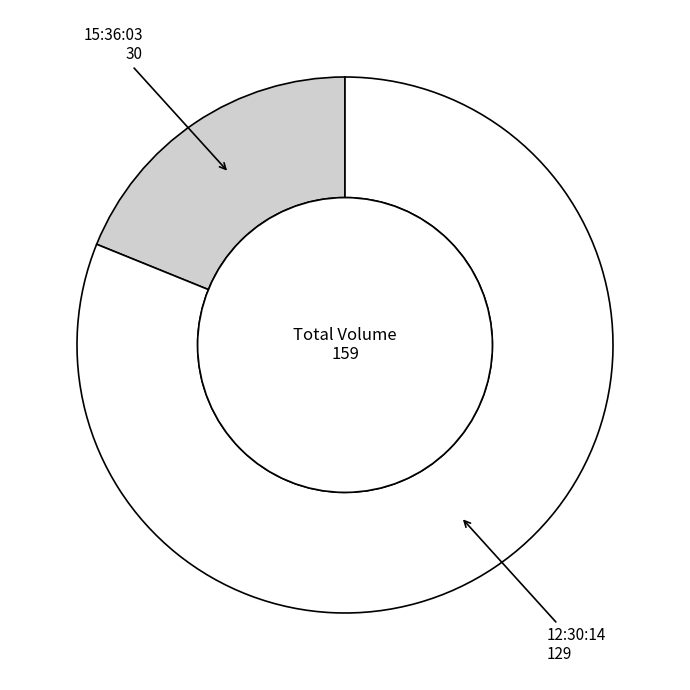

Is there a majority slice in this chart?

Yes